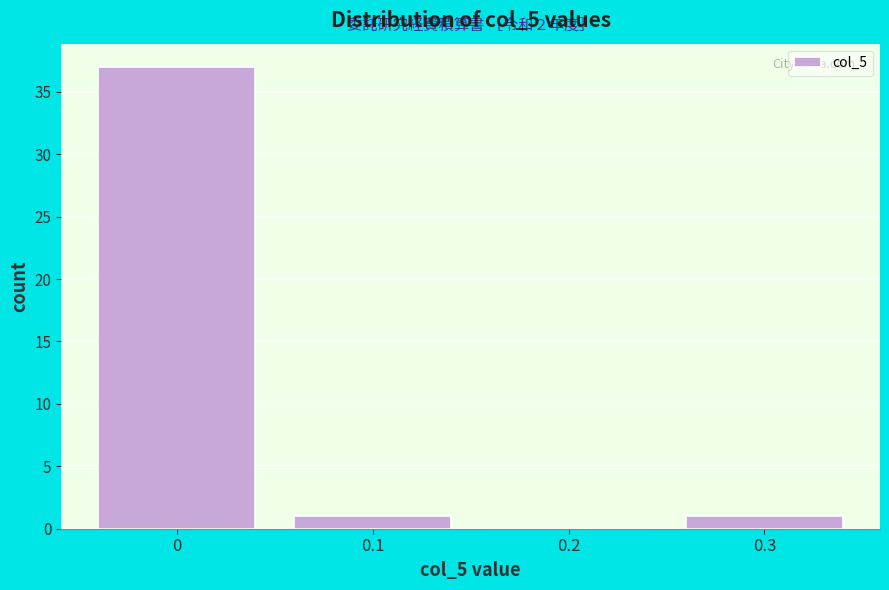

Reading left to right, extract all data points from this chart.

0=37	0.1=1	0.2=0	0.3=1